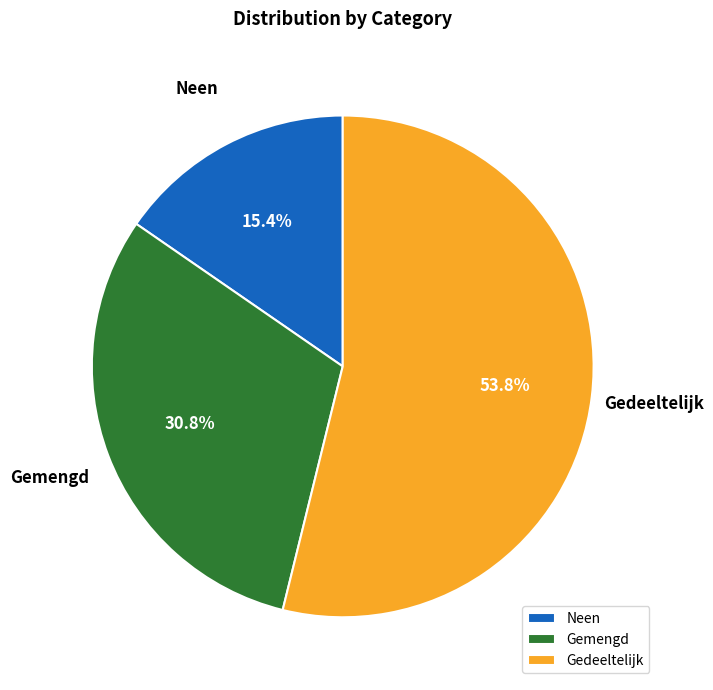

Is the sum of Gedeeltelijk and Gemengd greater than half?

Yes